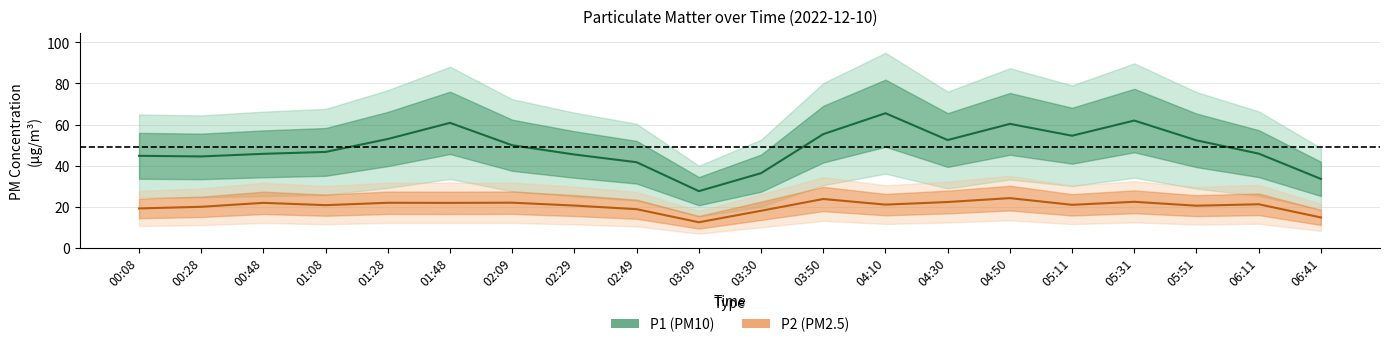

At which label does P2 reach its peak?

04:50